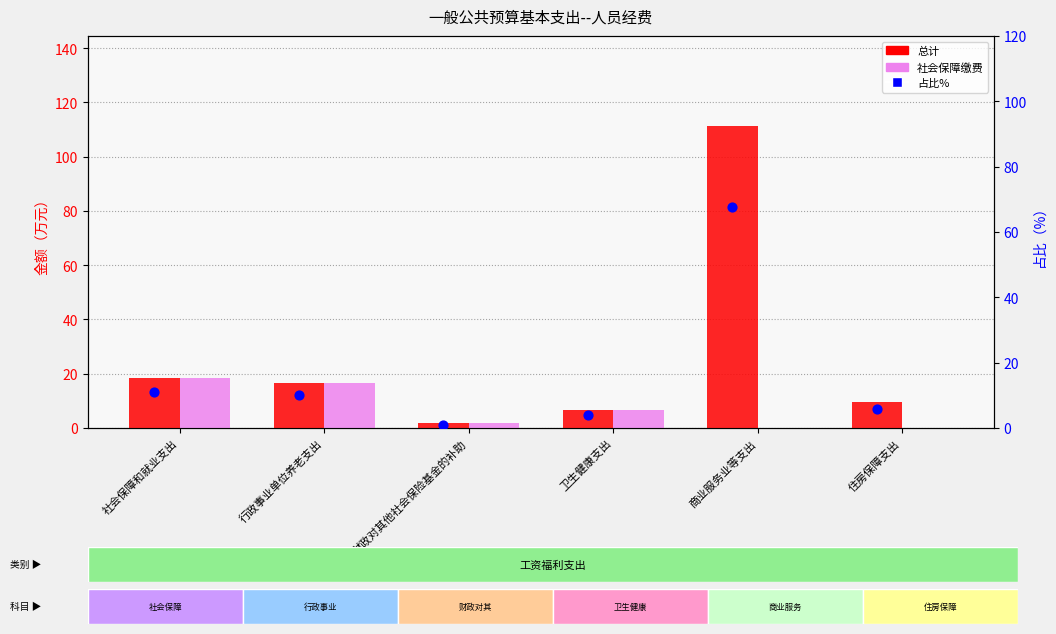

At how many categories does at least one series exceed 58?

1